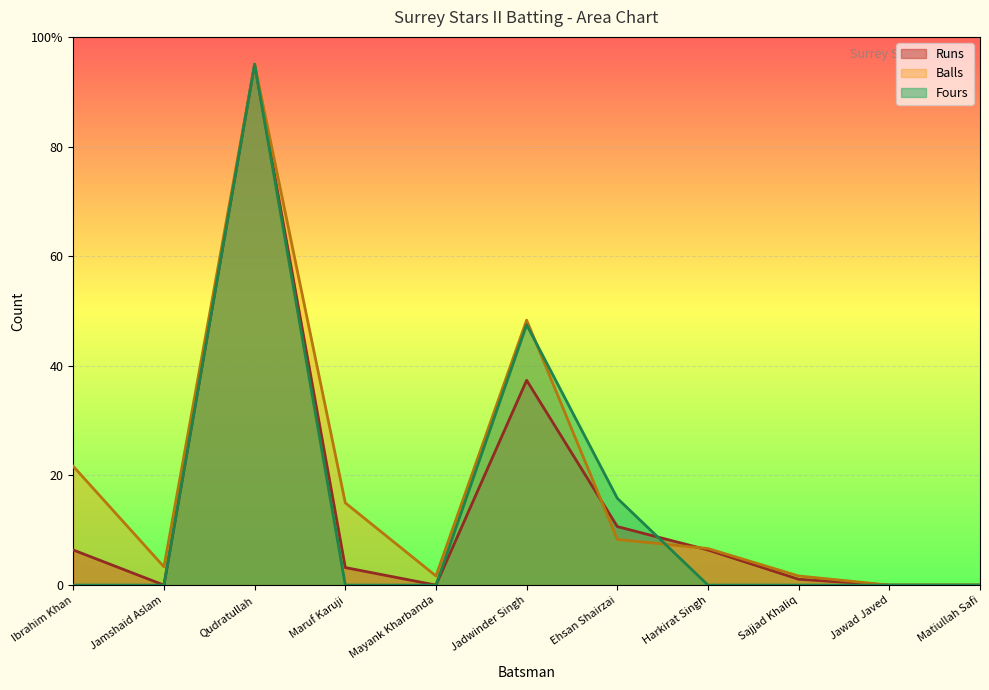

List the series in order of their peak value, lowest first.

Runs, Balls, Fours